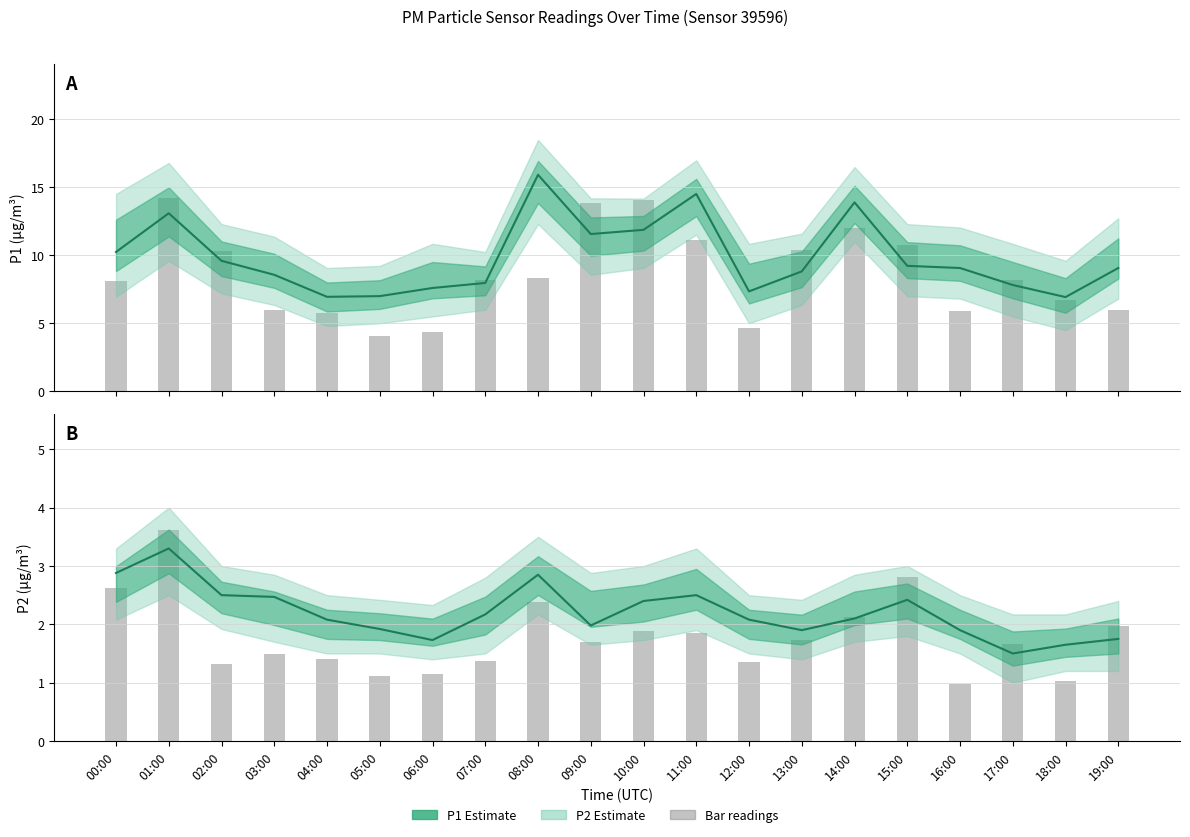

Which category has the highest value across all series?

08:00